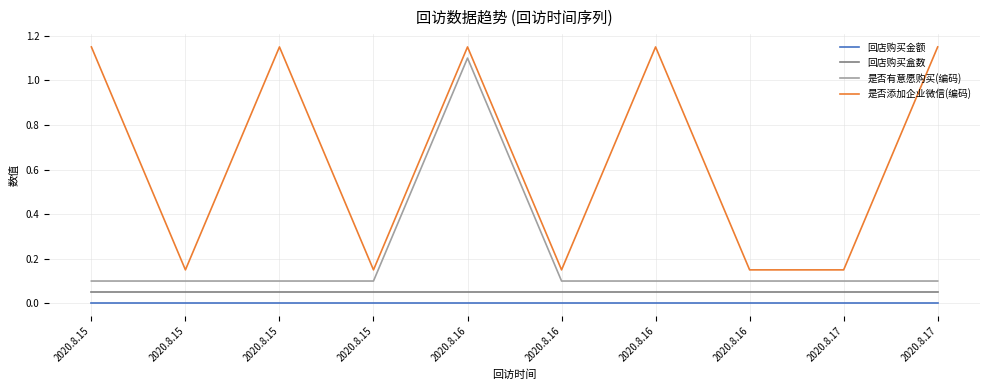

How many lines are shown in the chart?

4